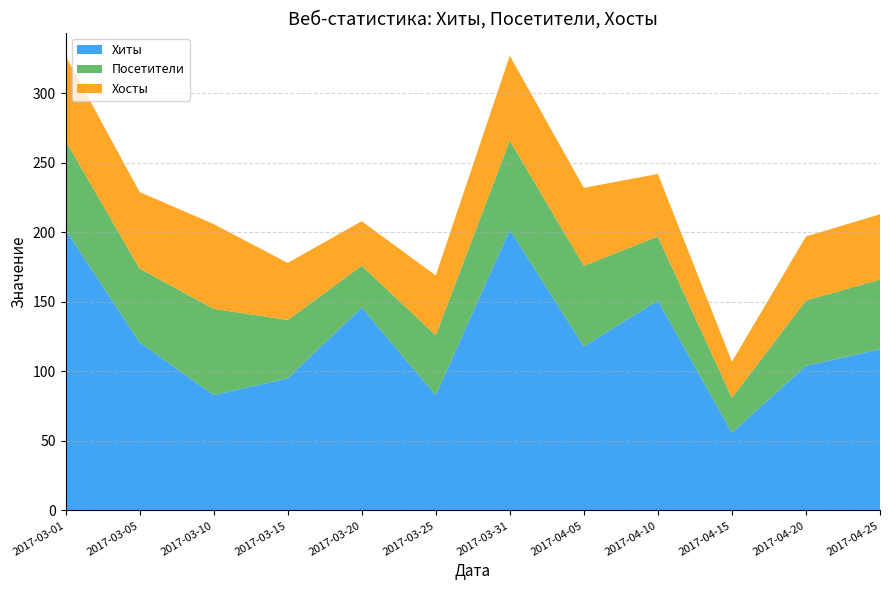

Reading right to left, extract all data points from this chart.

Хиты: 116	104	56	151	118	202	83	146	95	83	121	202
Посетители: 50	47	25	46	58	64	43	30	42	62	53	64
Хосты: 47	46	26	45	56	61	43	32	41	61	55	61